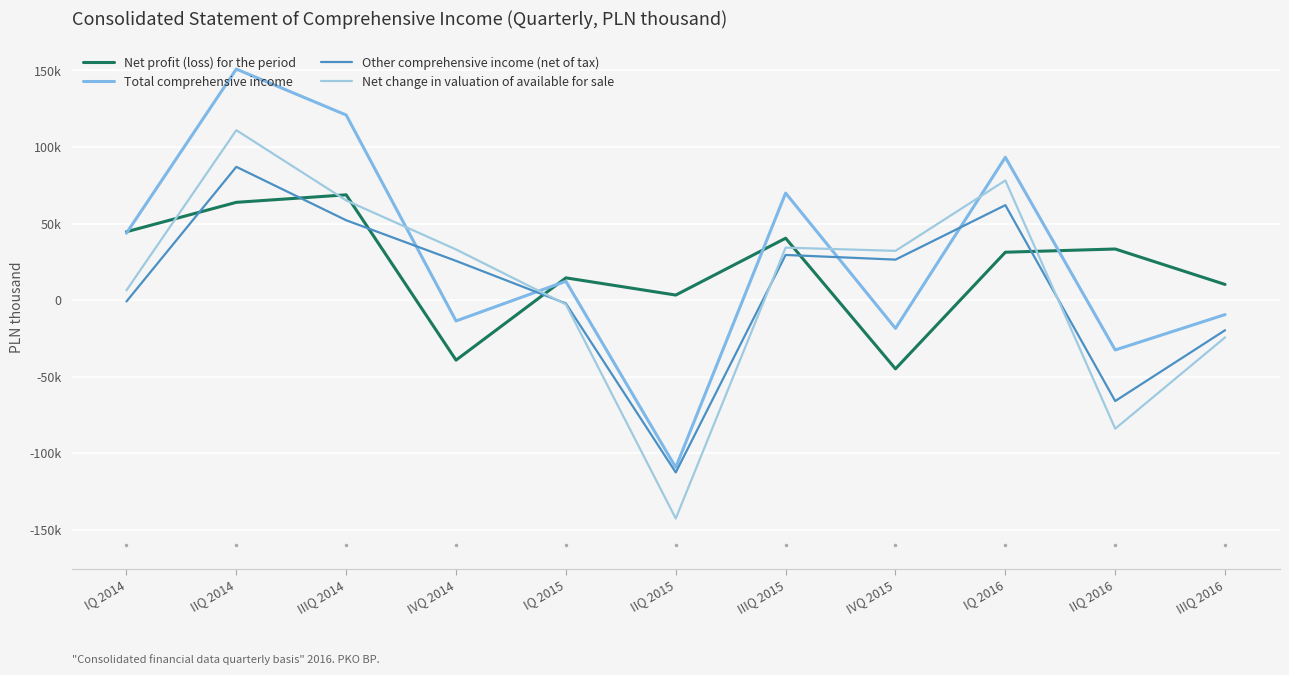

Is this an area chart (filled region under the line)?

No